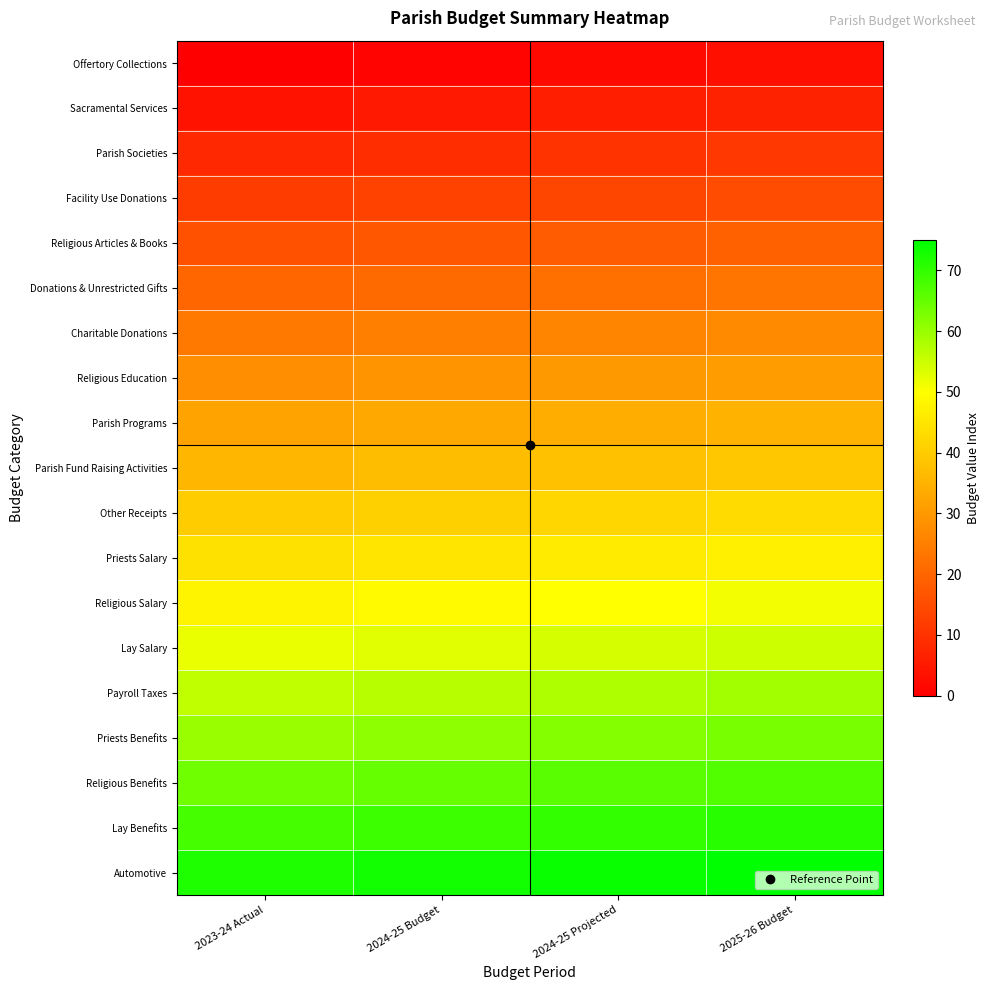

What is the difference between the highest and lowest values at 2024-25 Projected?

72